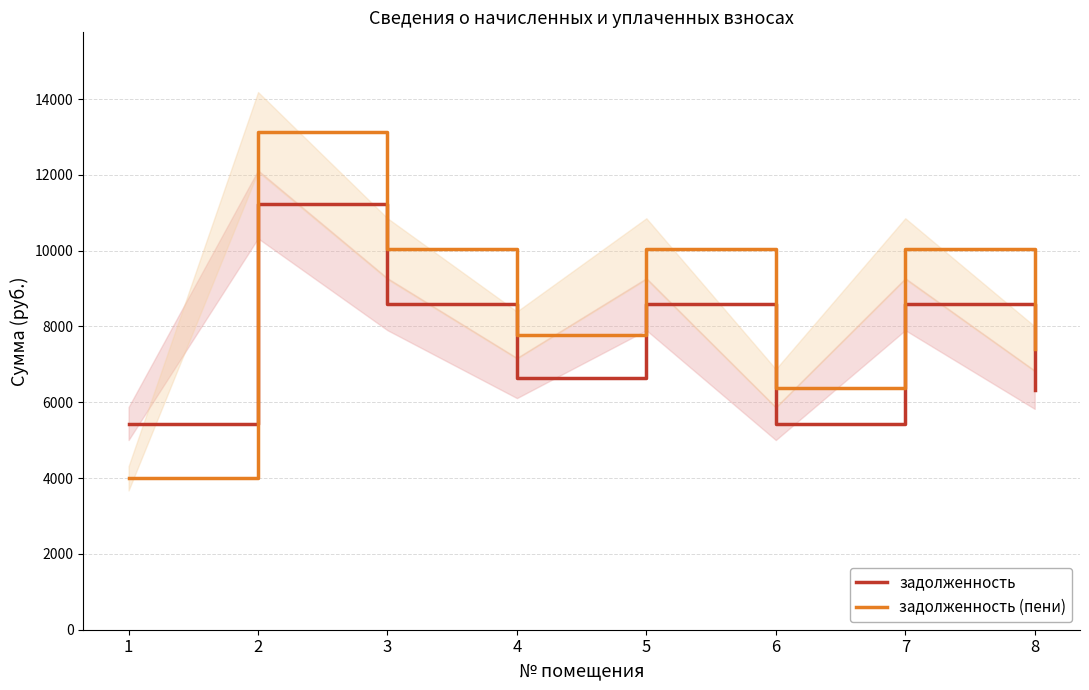

How many interior local peaks does the задолженность series have?

3